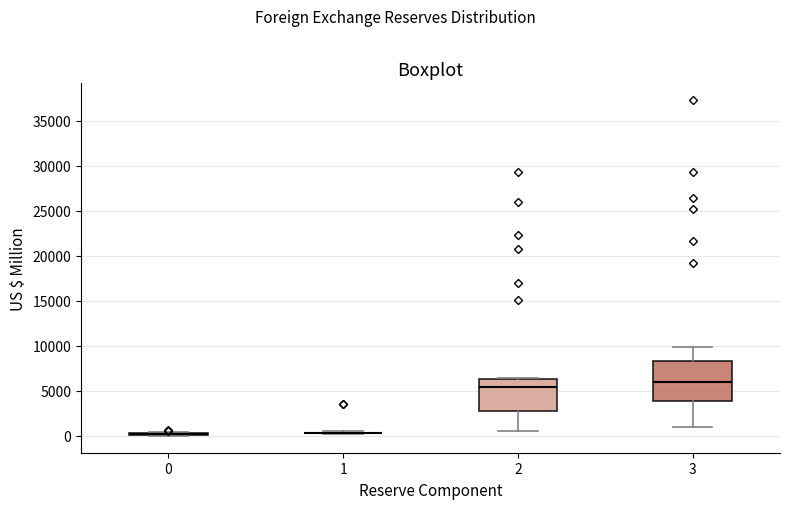

Which box is the tallest, from its lower edge to its upper edge?

3